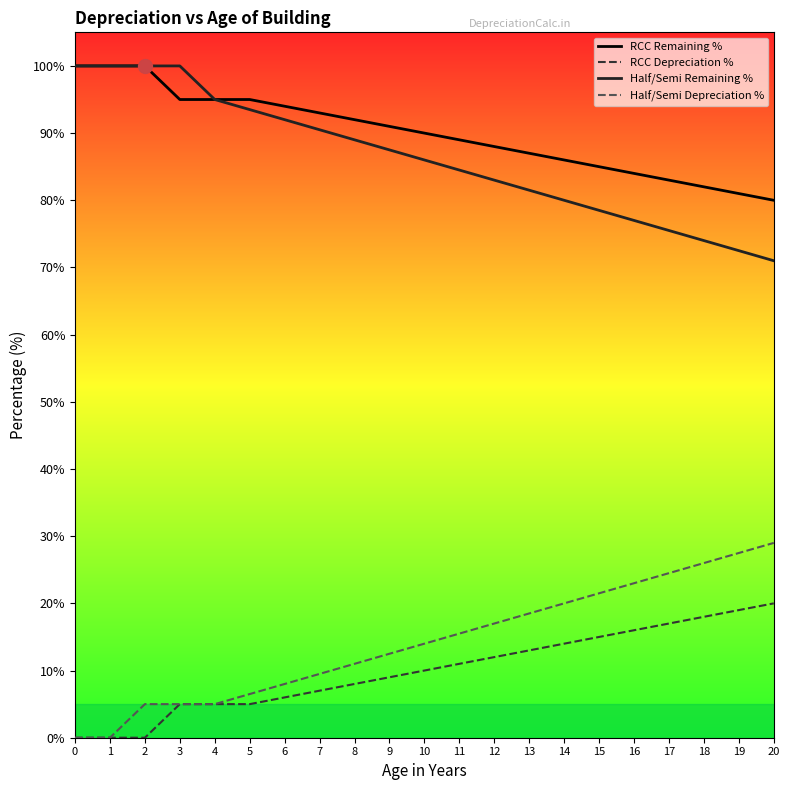

What is the difference between the Half/Semi Remaining % values at 8 and 11?

4.5